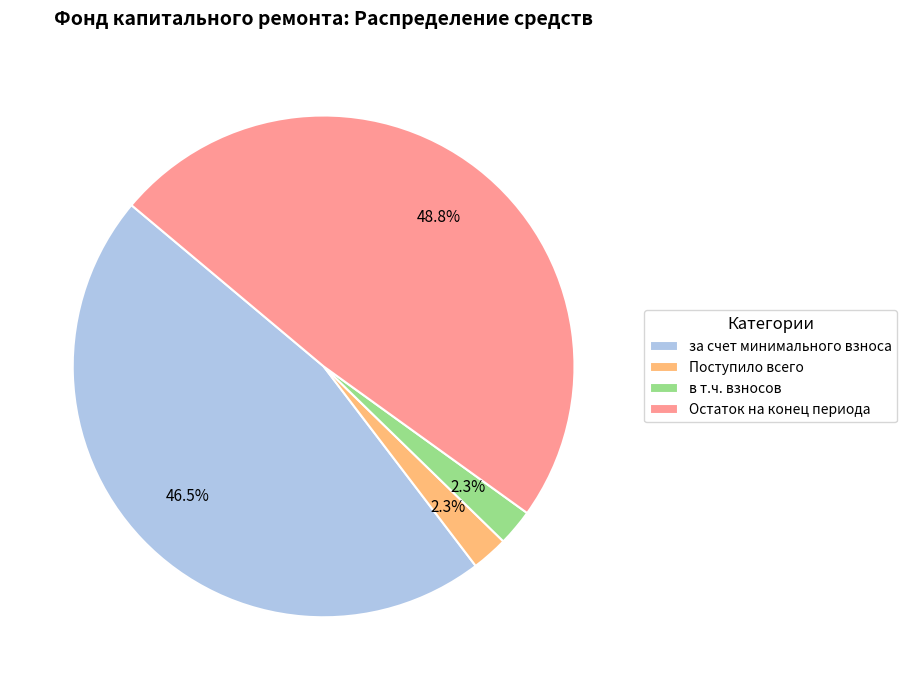

What is the largest slice in the pie chart?

Остаток на конец периода